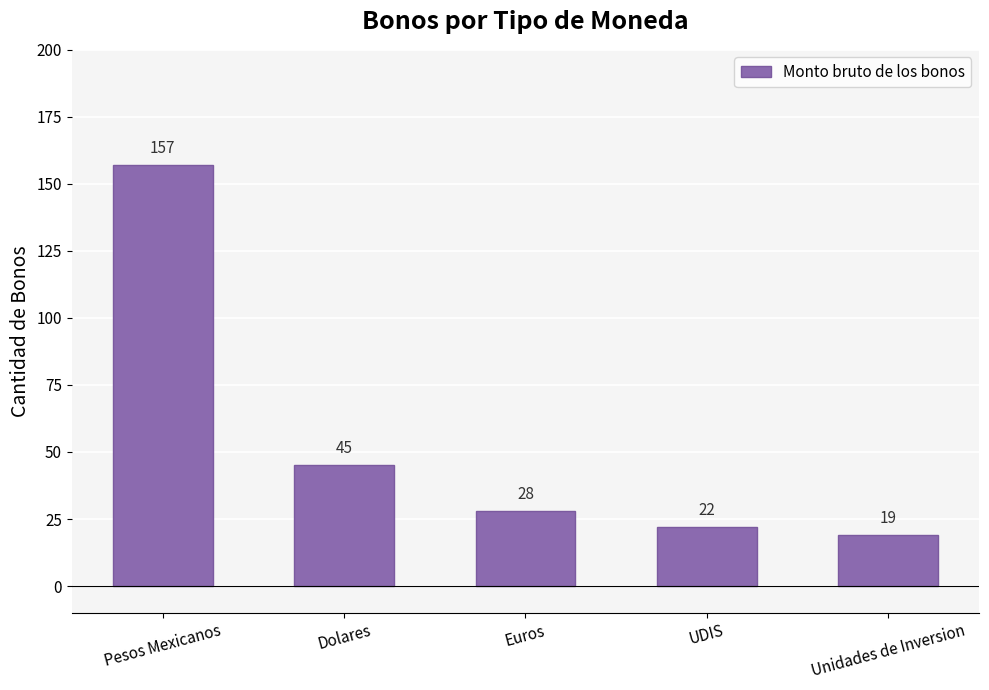

What is the value of the 2nd bar from the left?

45